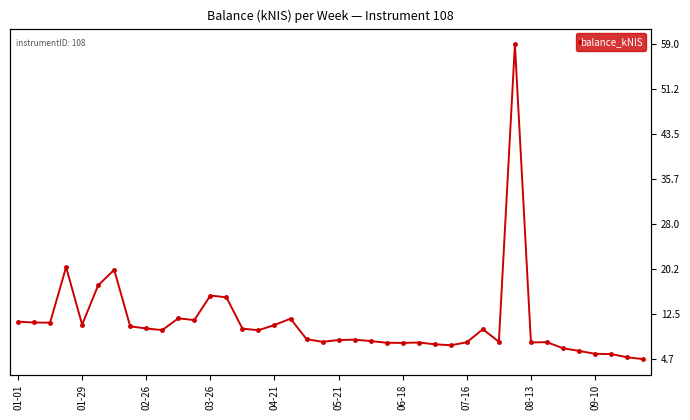

What is the value of the 26th point from the left?

7.6